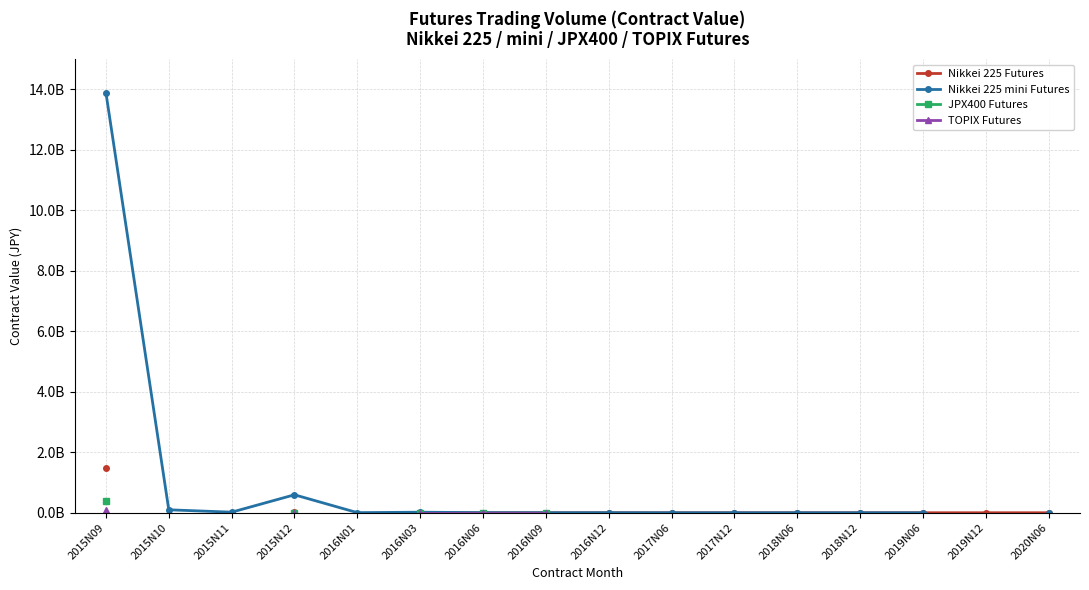

Is this an area chart (filled region under the line)?

No